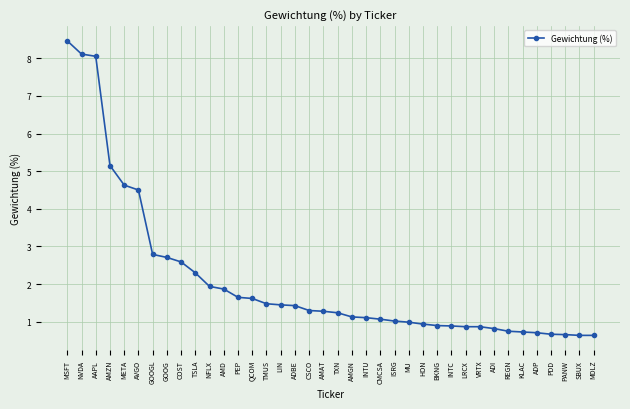

True or false: the data shows 4.5 at AVGO.

True